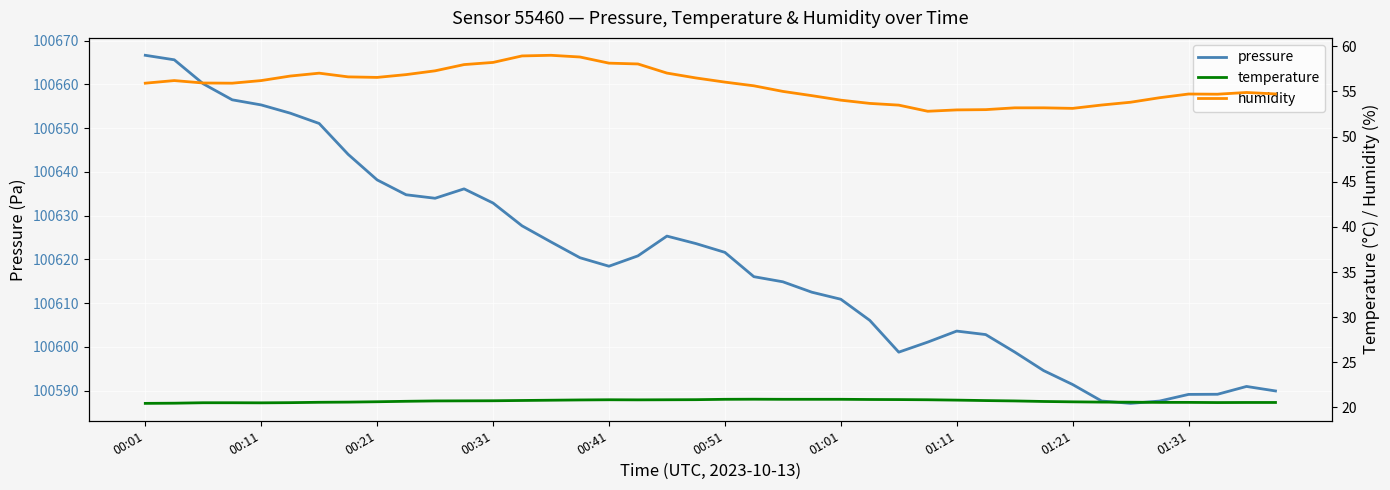

In temperature, how many points are higher than both neighbors (excluding endpoints)?

2